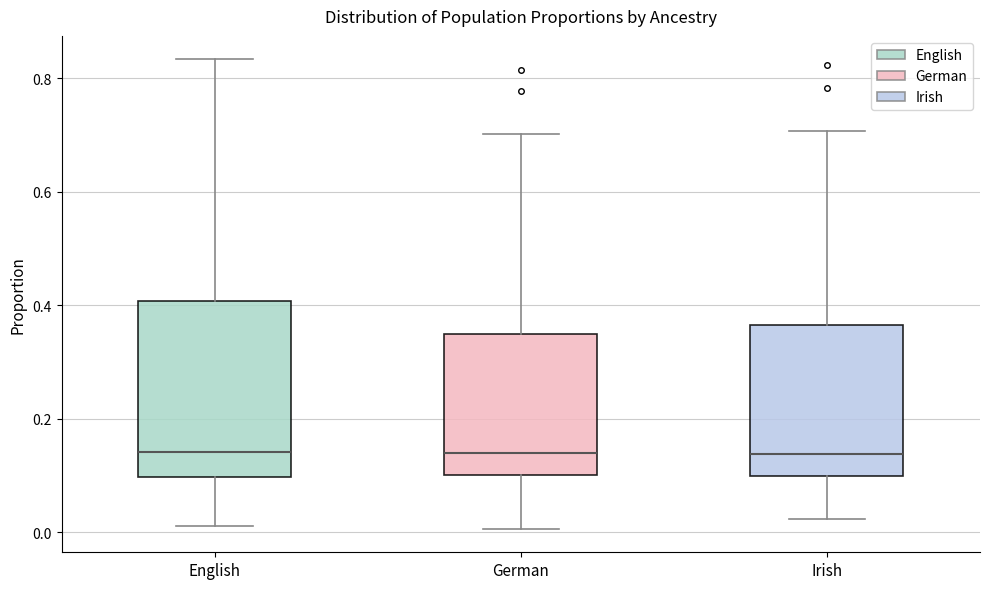

Reading left to right, transcribe this box plot: for each box, give where its median line is, the range the box spans, and where its two whiskers end, as read against the y-axis. The values are not printed on the chart, so give them approximately, as read against the axis.

English: median 0.14, box 0.10 to 0.40, whiskers 0.02 to 0.84
German: median 0.14, box 0.10 to 0.36, whiskers 0.00 to 0.70
Irish: median 0.14, box 0.10 to 0.36, whiskers 0.02 to 0.70